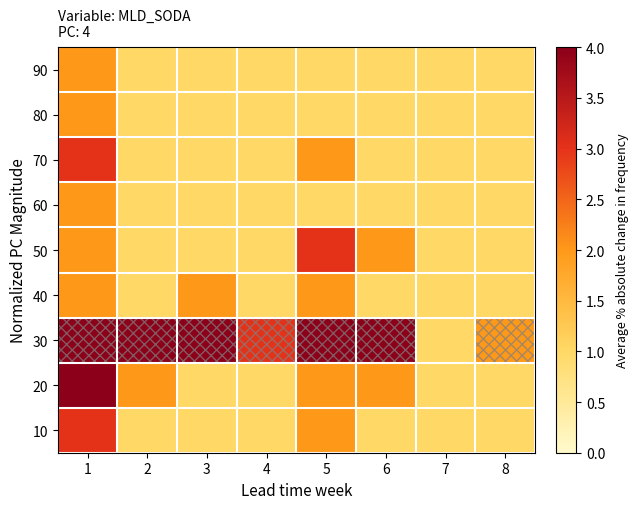

Which label corresponds to the largest value in the chart?

1